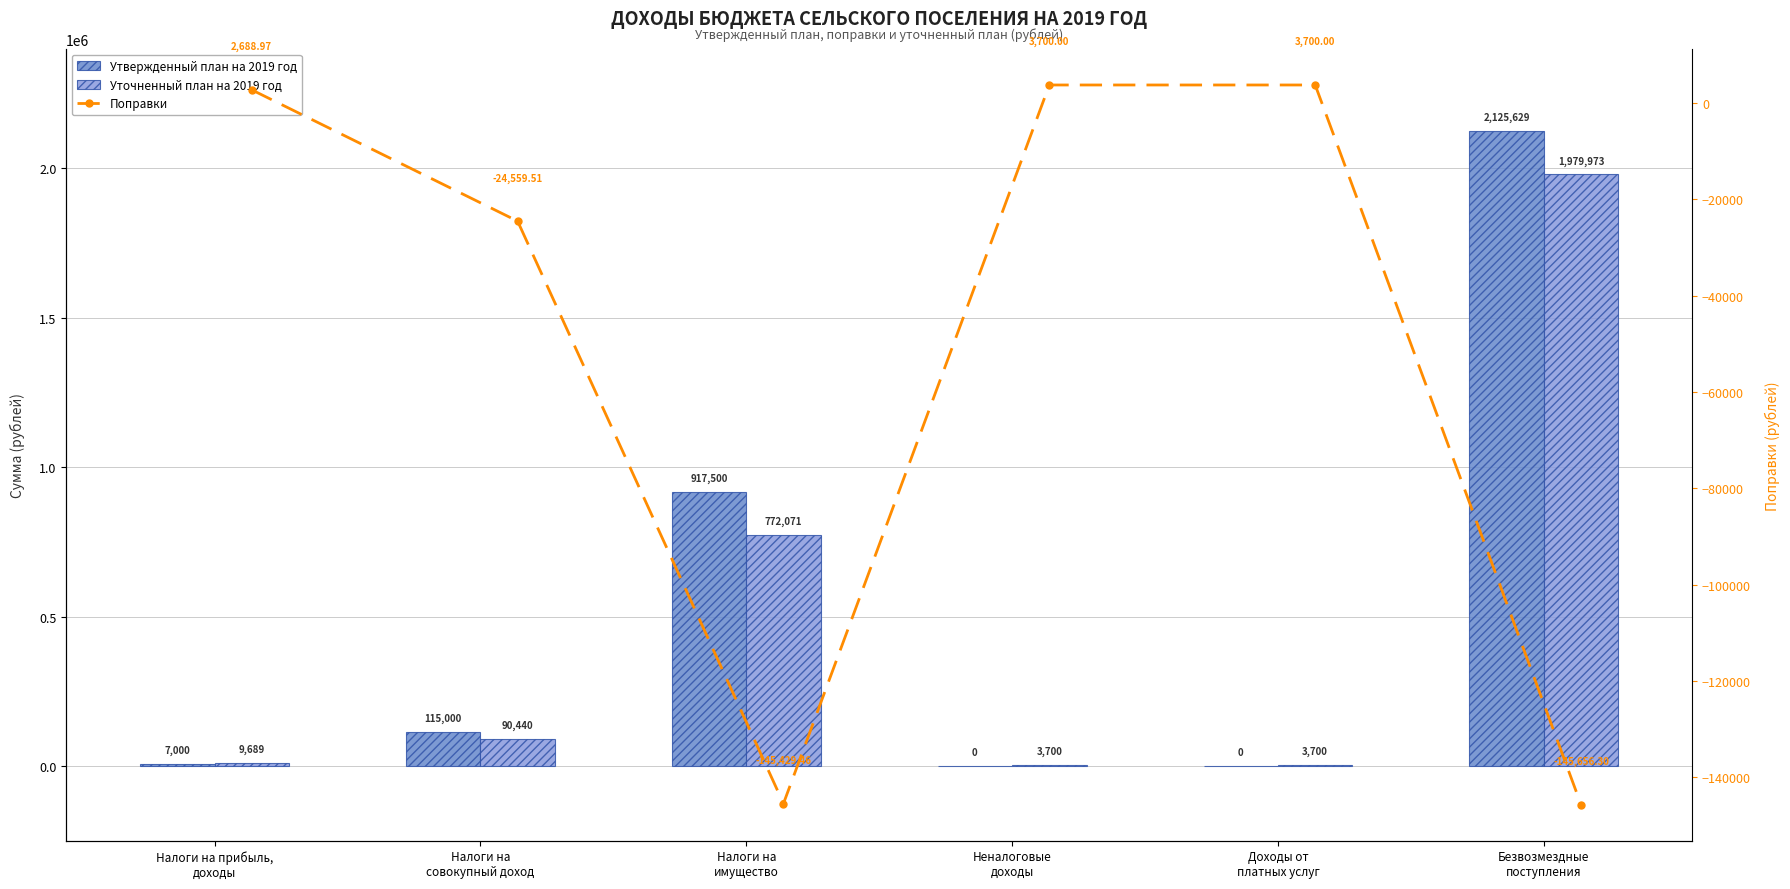

True or false: Поправки has a value of 1552.7 at Налоги на прибыль,
доходы.

False